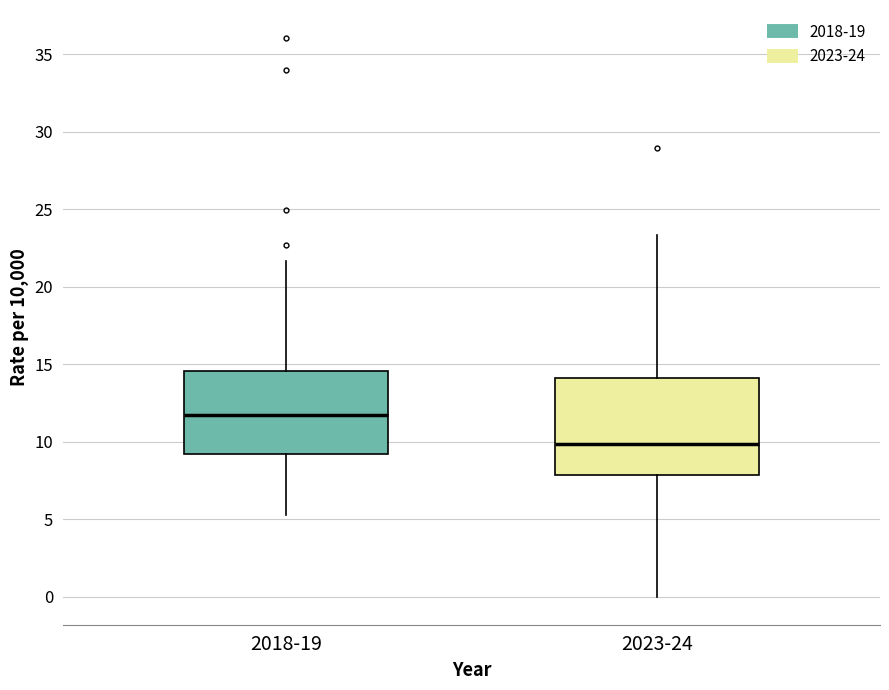

Which box has the highest median line?

2018-19